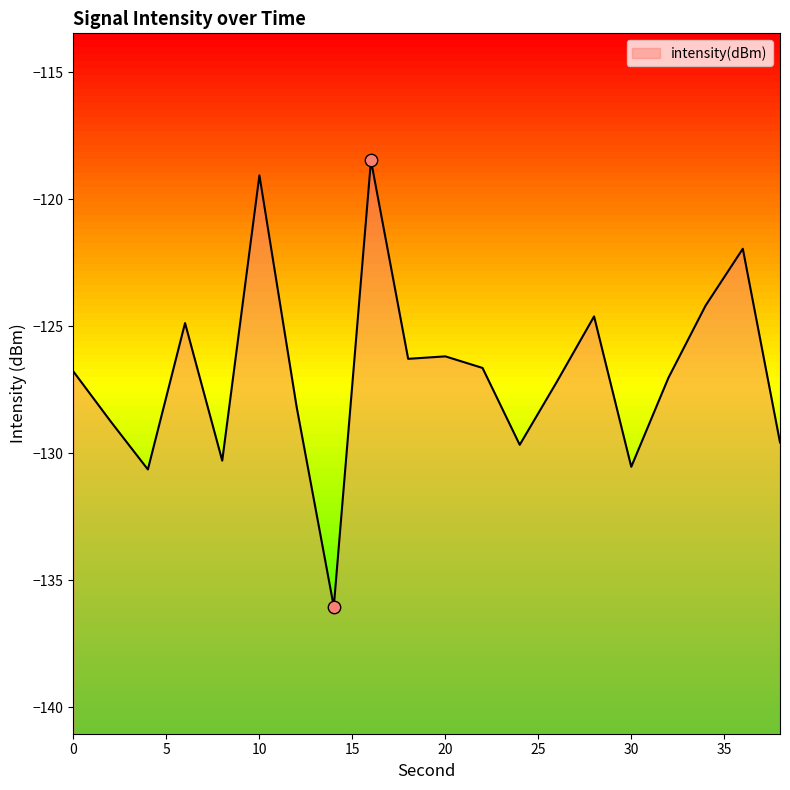

Between 2 and 10, which is larger?

10